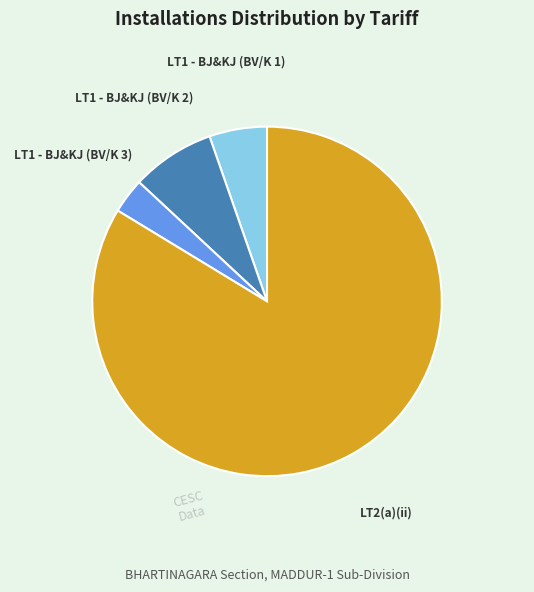

Is there a majority slice in this chart?

Yes